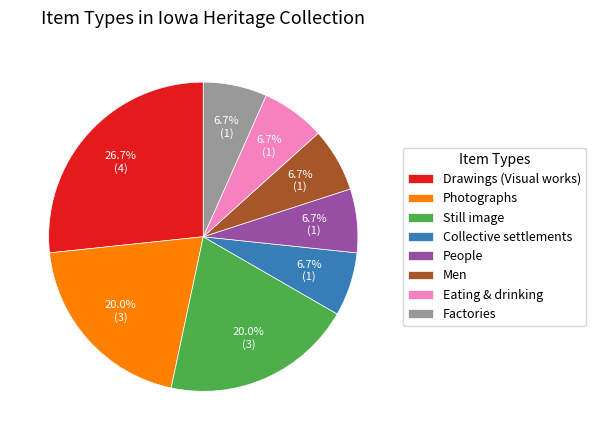

Which category has the biggest portion of the pie?

Drawings (Visual works)